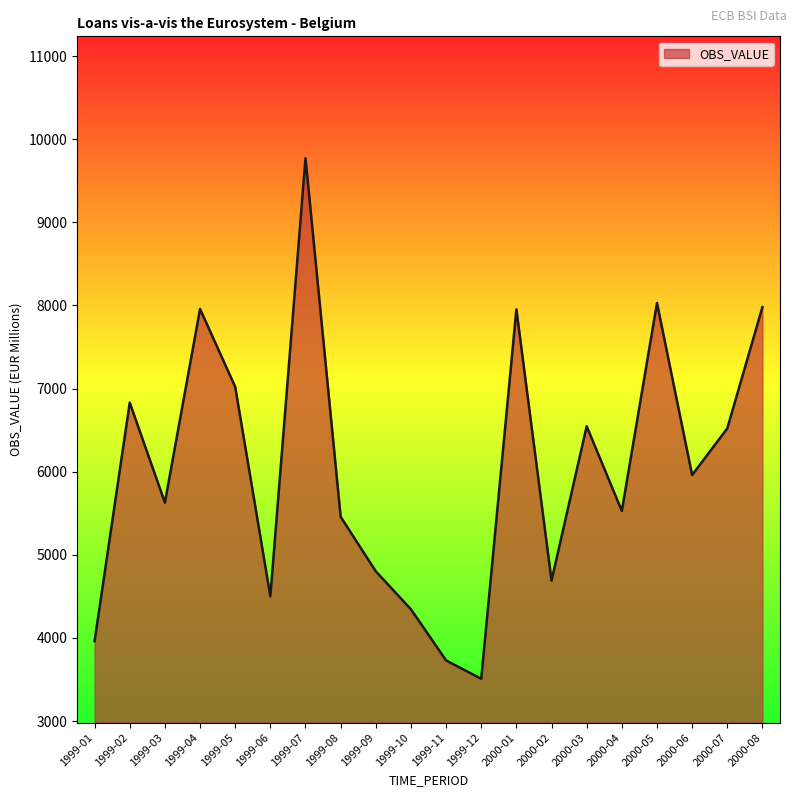

At which category does the chart reach its minimum across all series?

1999-12